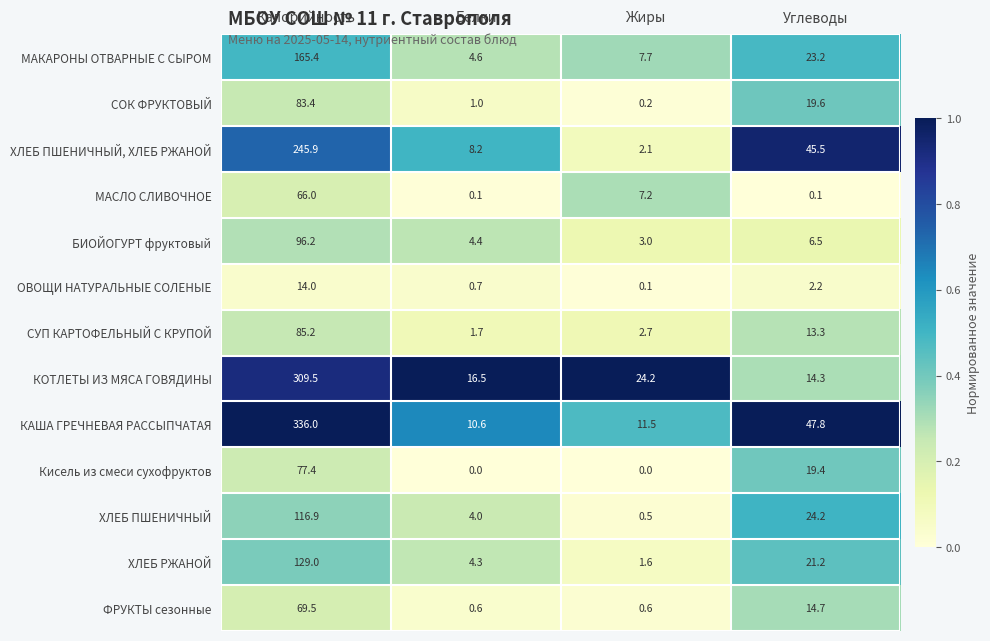

At which category does the chart reach its peak across all series?

Калорийность